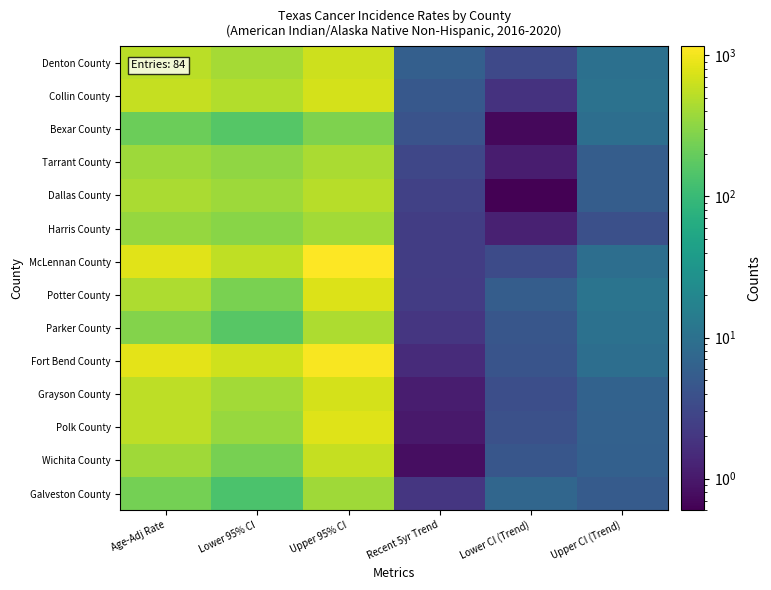

How many data points does each series have?

6